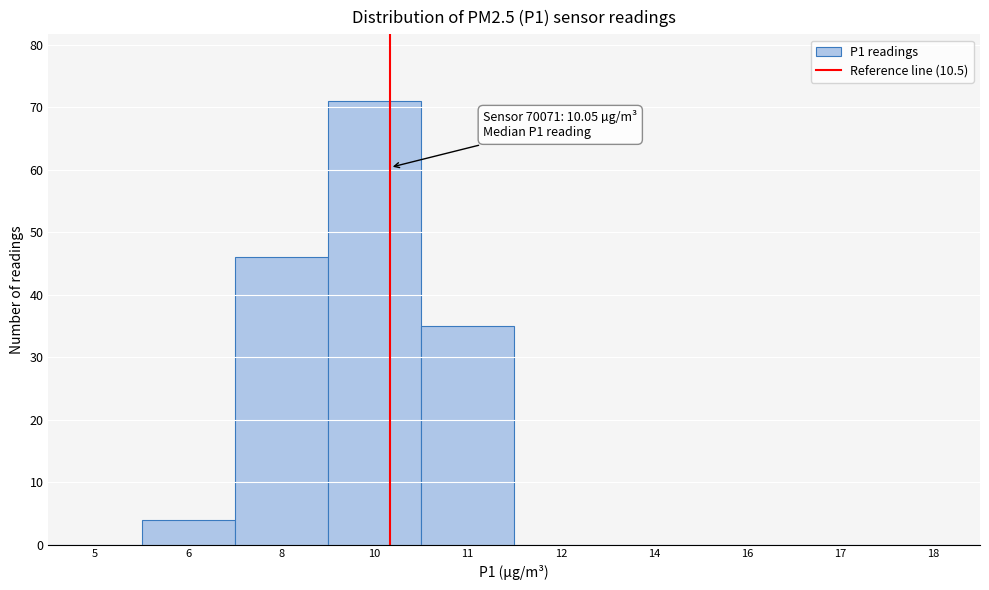

Reading right to left, transcribe all the data shown in this chart.

18=0	17=0	16=0	14=0	12=0	11=35	10=71	8=46	6=4	5=0